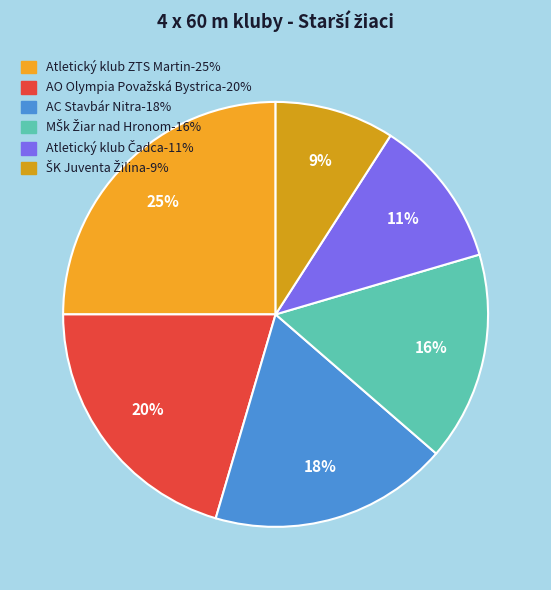

How many segments does this pie chart have?

6